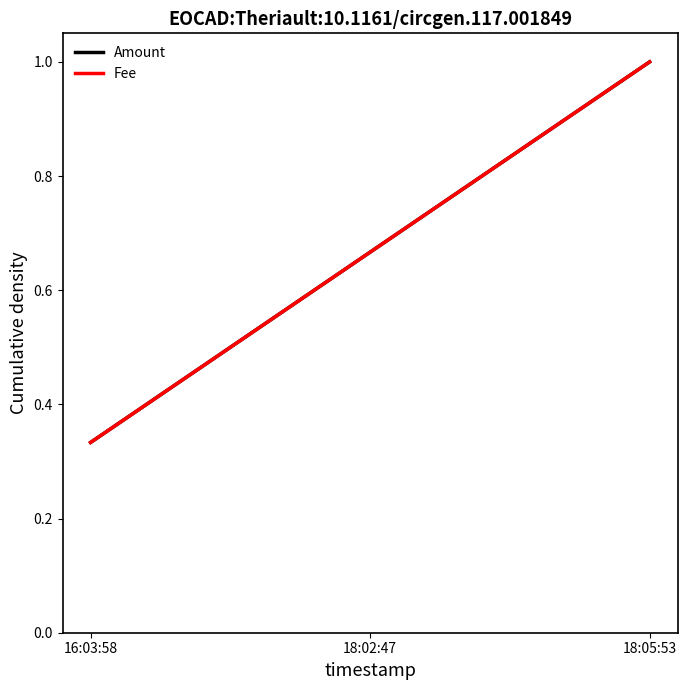

Reading left to right, transcribe all the data shown in this chart.

Amount: 0.3	0.7	1.0
Fee: 0.3	0.7	1.0